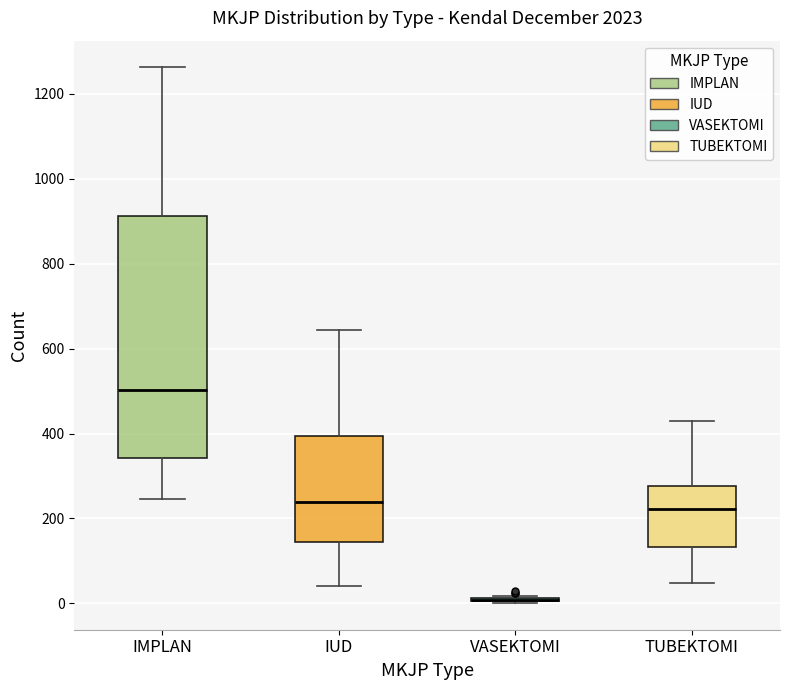

Reading left to right, read every box against the y-axis: the position of its median line, the range the box covers, and the ends of its whiskers. The values are not printed on the chart, so give them approximately, as read against the axis.

IMPLAN: median 500, box 340 to 920, whiskers 240 to 1260
IUD: median 240, box 140 to 400, whiskers 40 to 640
VASEKTOMI: box collapsed to a line at 0, whiskers 0 to 20
TUBEKTOMI: median 220, box 140 to 280, whiskers 40 to 420